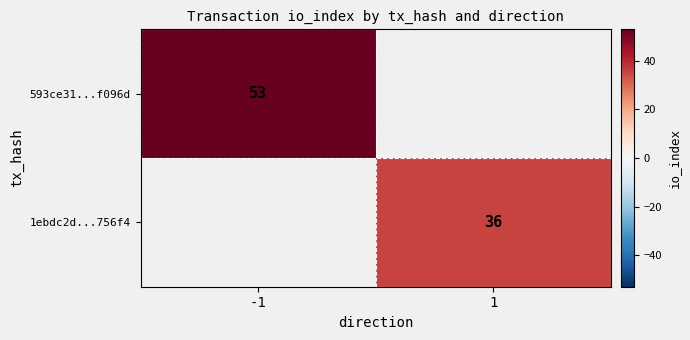

Is it true that 593ce31...f096d equals 24 at -1?

False